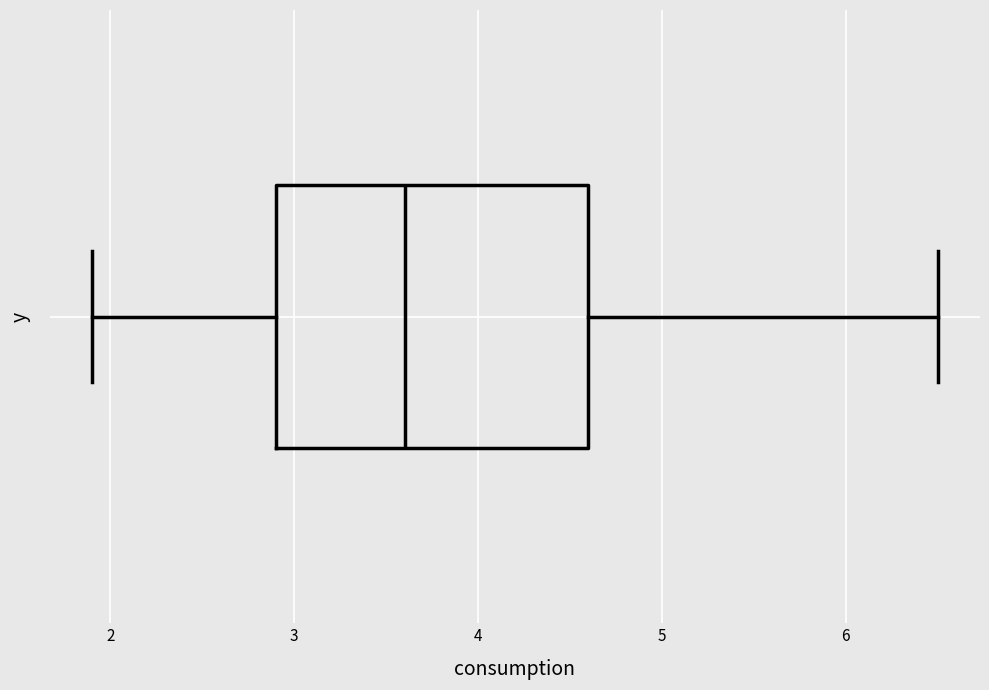

Transcribe this box plot: give where the median line is, the range the box spans, and where the two whiskers end, as read against the x-axis. The values are not printed on the chart, so give them approximately, as read against the axis.

median 3.6, box 2.9 to 4.6, whiskers 1.9 to 6.5